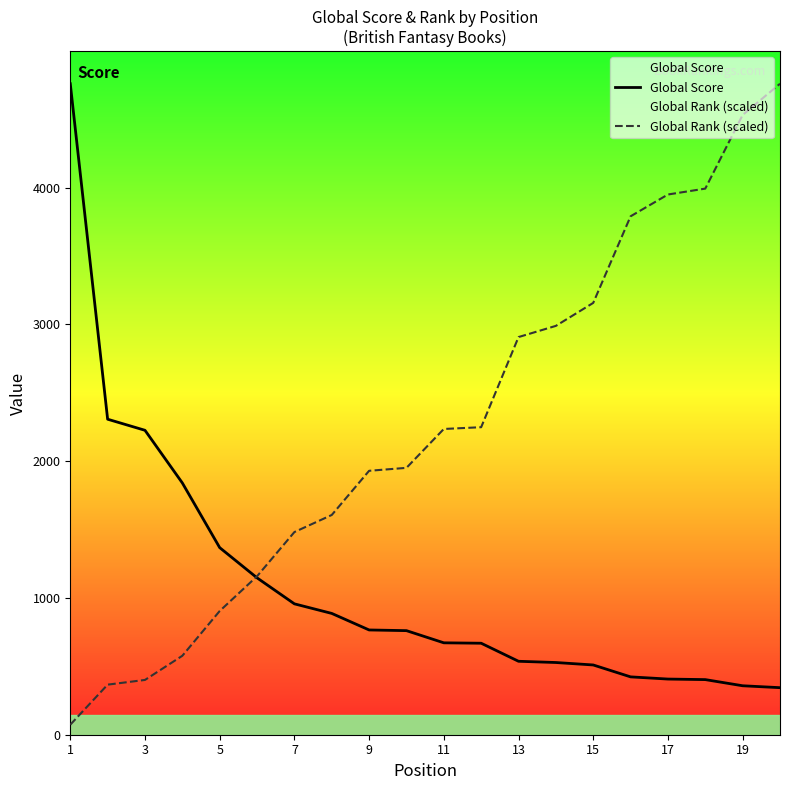

What is the approximate value of Global Score at 9?

766.0